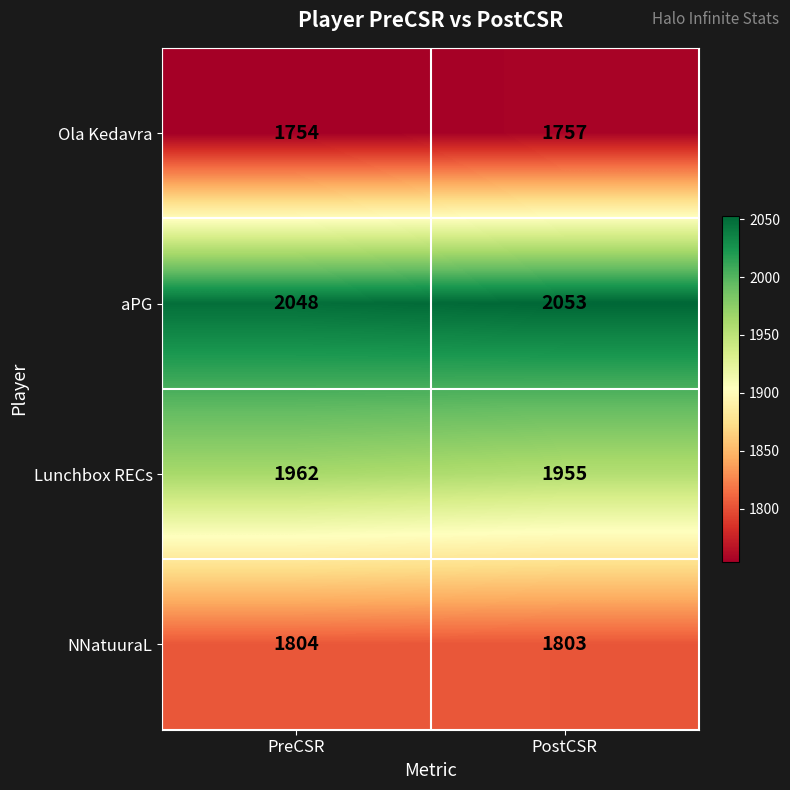

What is the maximum value shown in the chart?

2053